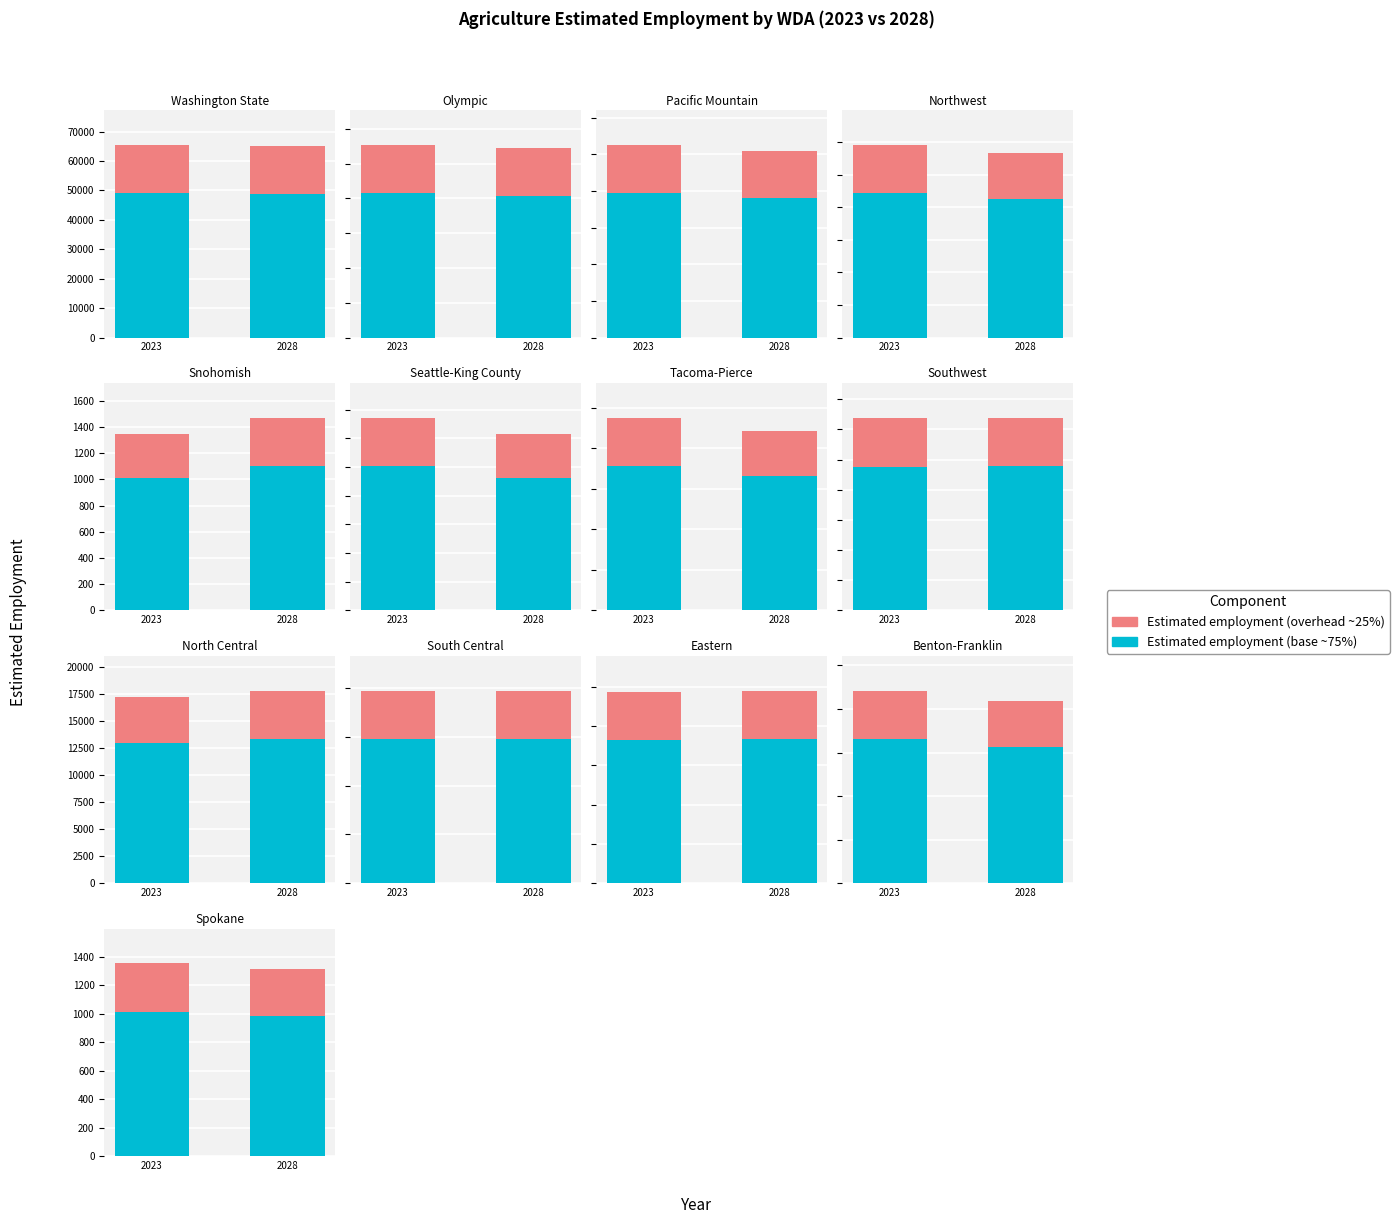

Is it true that Estimated employment (overhead) equals 328 at 2028?

True